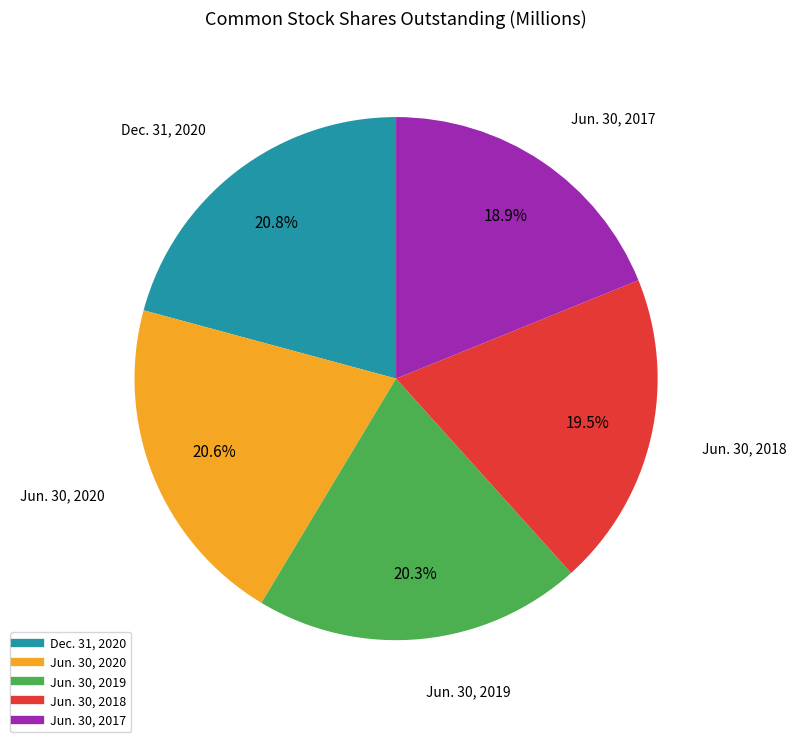

True or false: Jun. 30, 2019 accounts for 32% of the total.

False